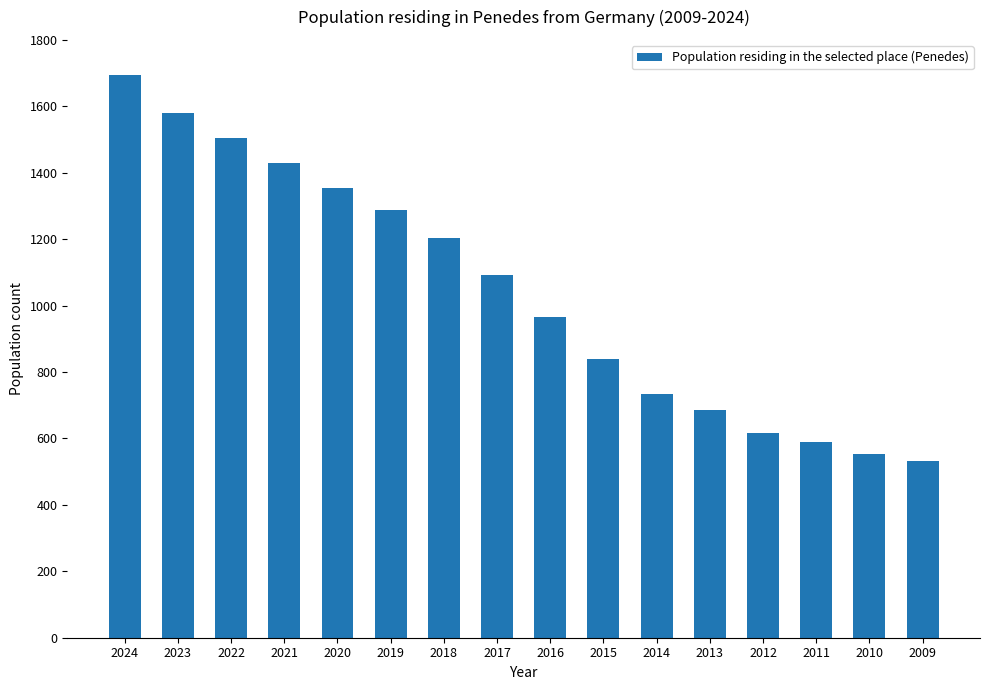

How many categories are shown in the chart?

16